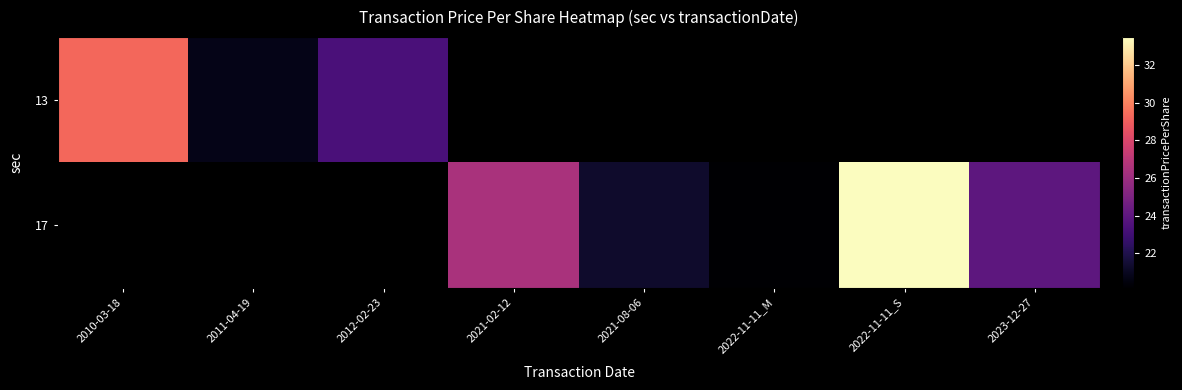

What is the smallest value displayed?

20.2